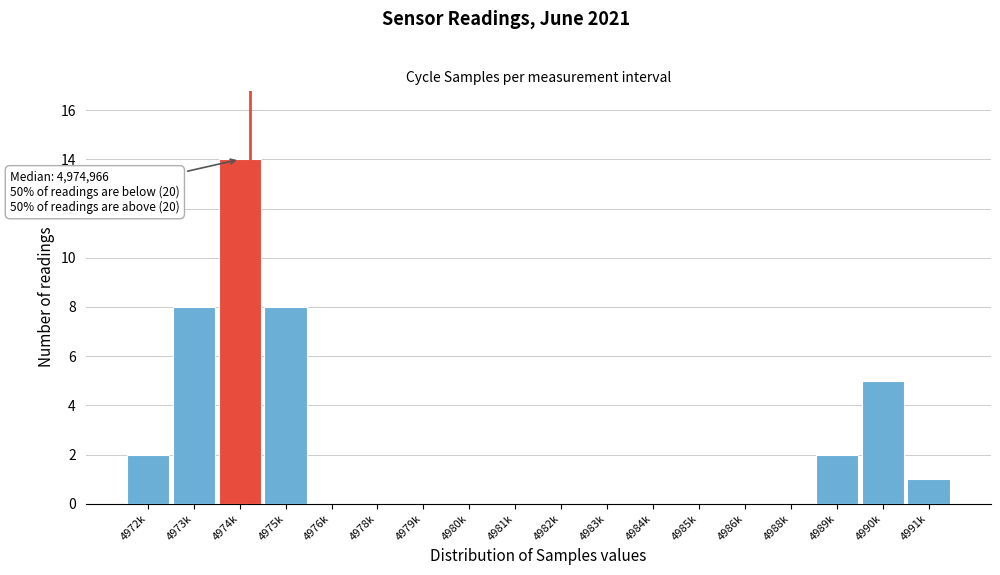

Reading left to right, transcribe all the data shown in this chart.

4972k=2	4973k=8	4974k=14	4975k=8	4976k=0	4978k=0	4979k=0	4980k=0	4981k=0	4982k=0	4983k=0	4984k=0	4985k=0	4986k=0	4988k=0	4989k=2	4990k=5	4991k=1